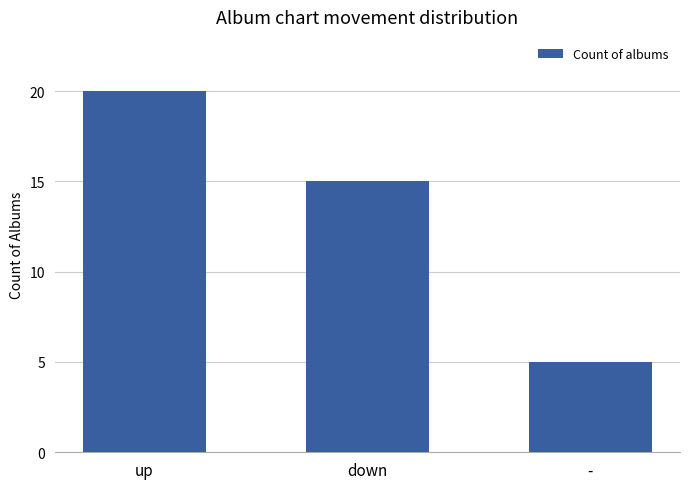

How many series are shown in this chart?

1